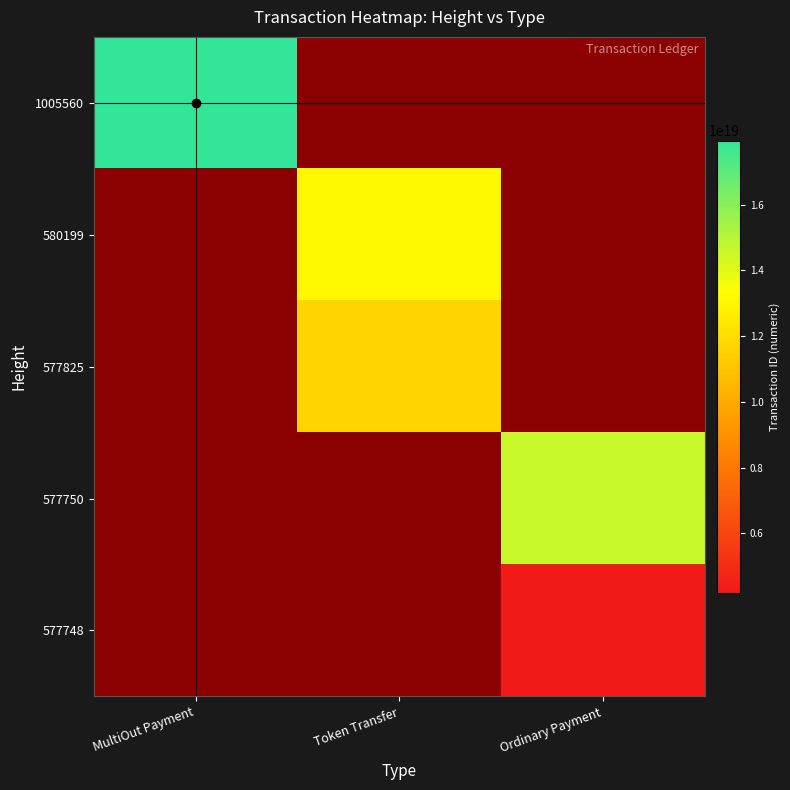

At Token Transfer, list the series in order from smallest to largest.

577825, 577750, 577748, 1005560, 580199